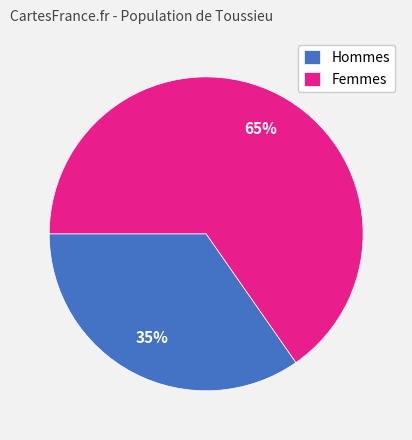

What is the smallest slice in the pie chart?

Hommes